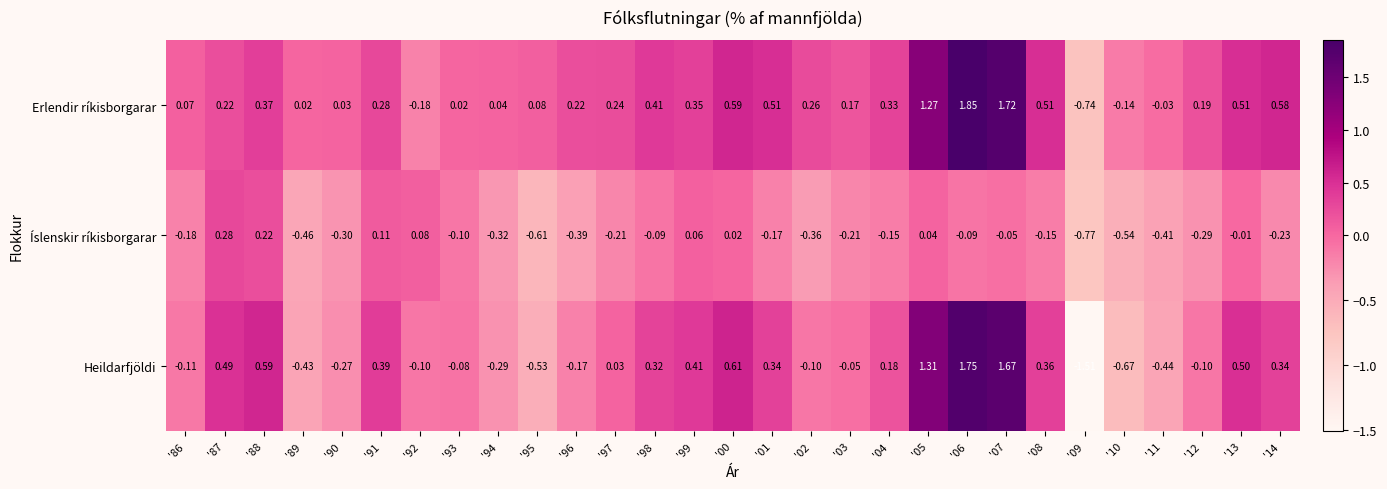

Count the number of data series in this chart.

3